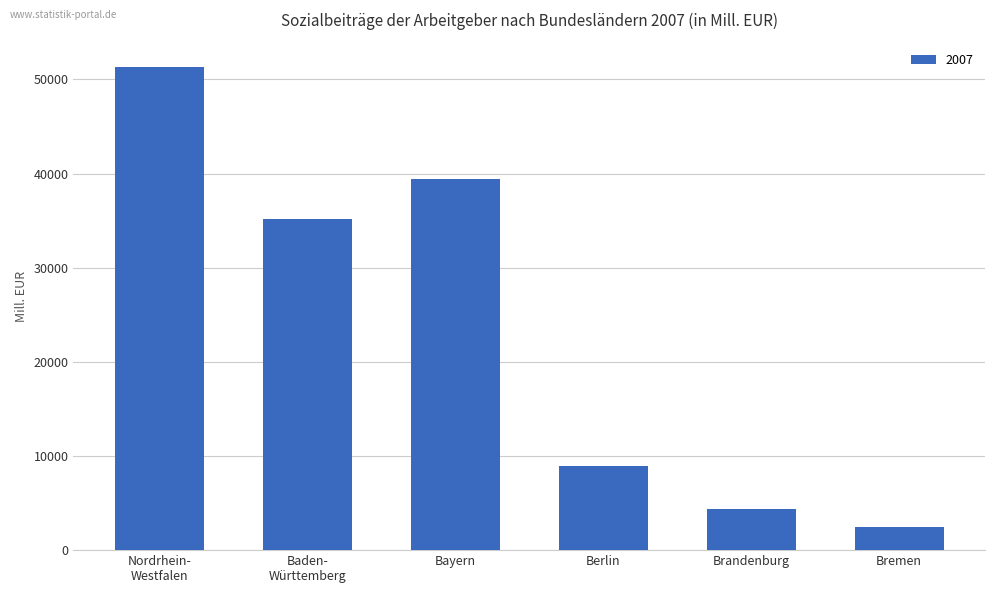

What is the difference between the maximum and minimum values?

48871.0